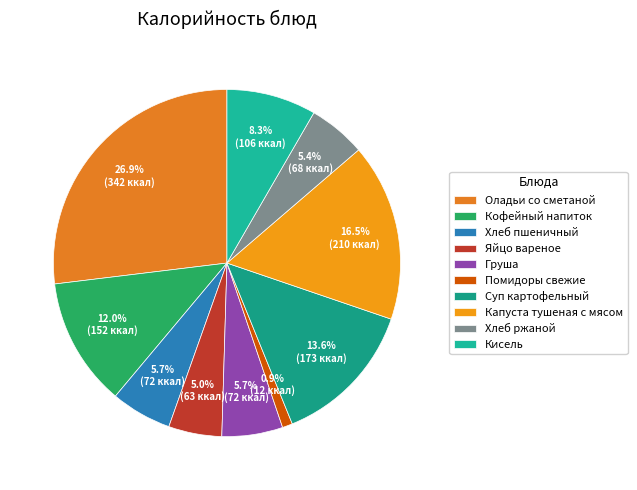

Count the number of slices in the pie.

10